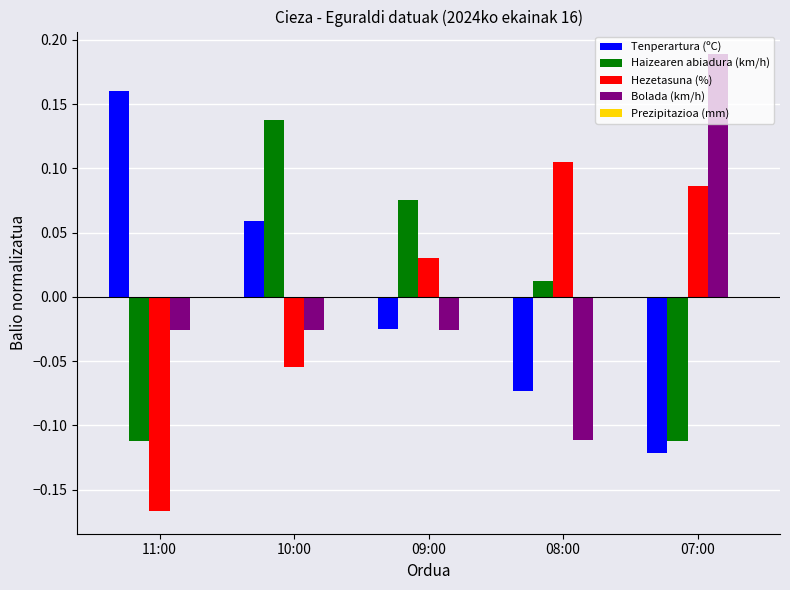

At which label does Tenperartura (ºC) reach its peak?

11:00